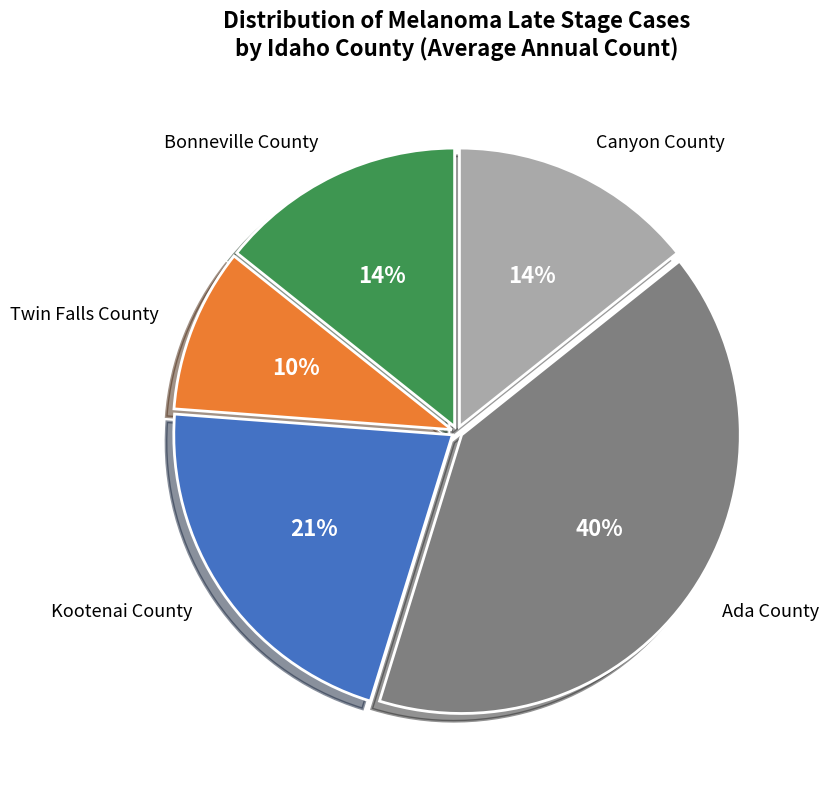

True or false: Bonneville County accounts for 14% of the total.

True